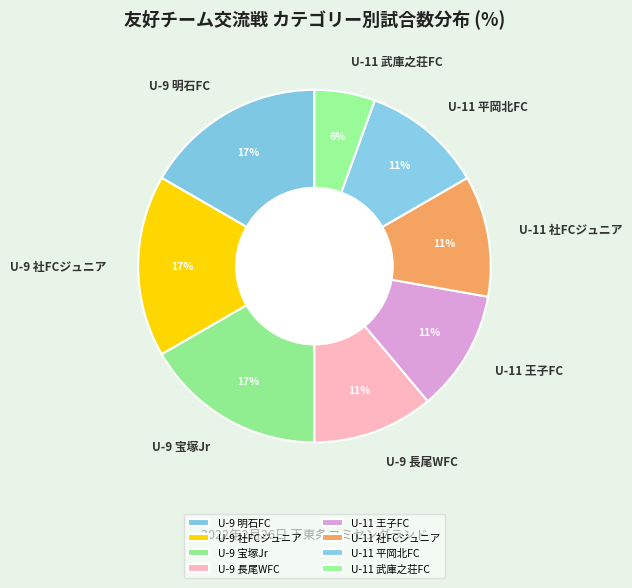

Is there a majority slice in this chart?

No